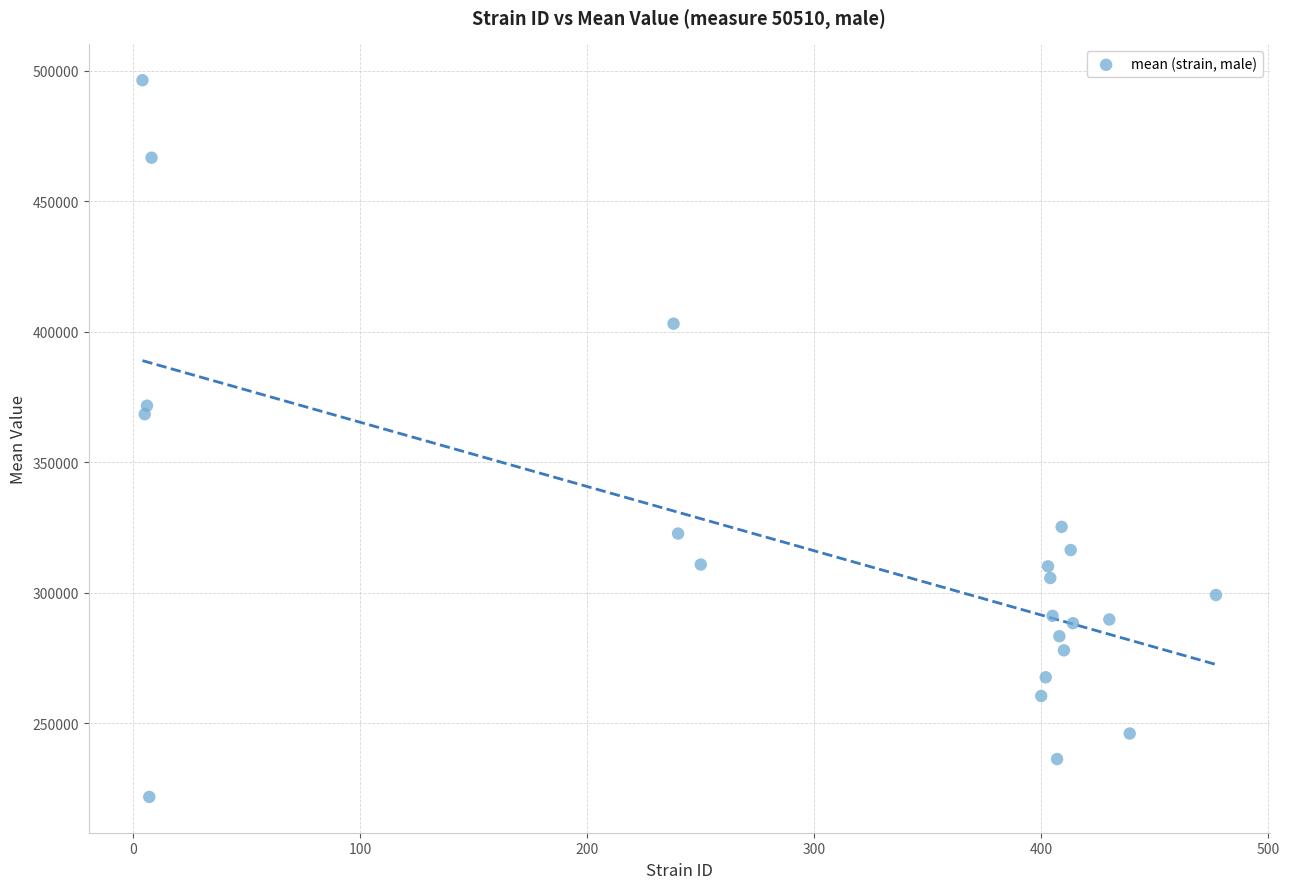

What Y value in the scatter plot is closest to 359149?

368485.4